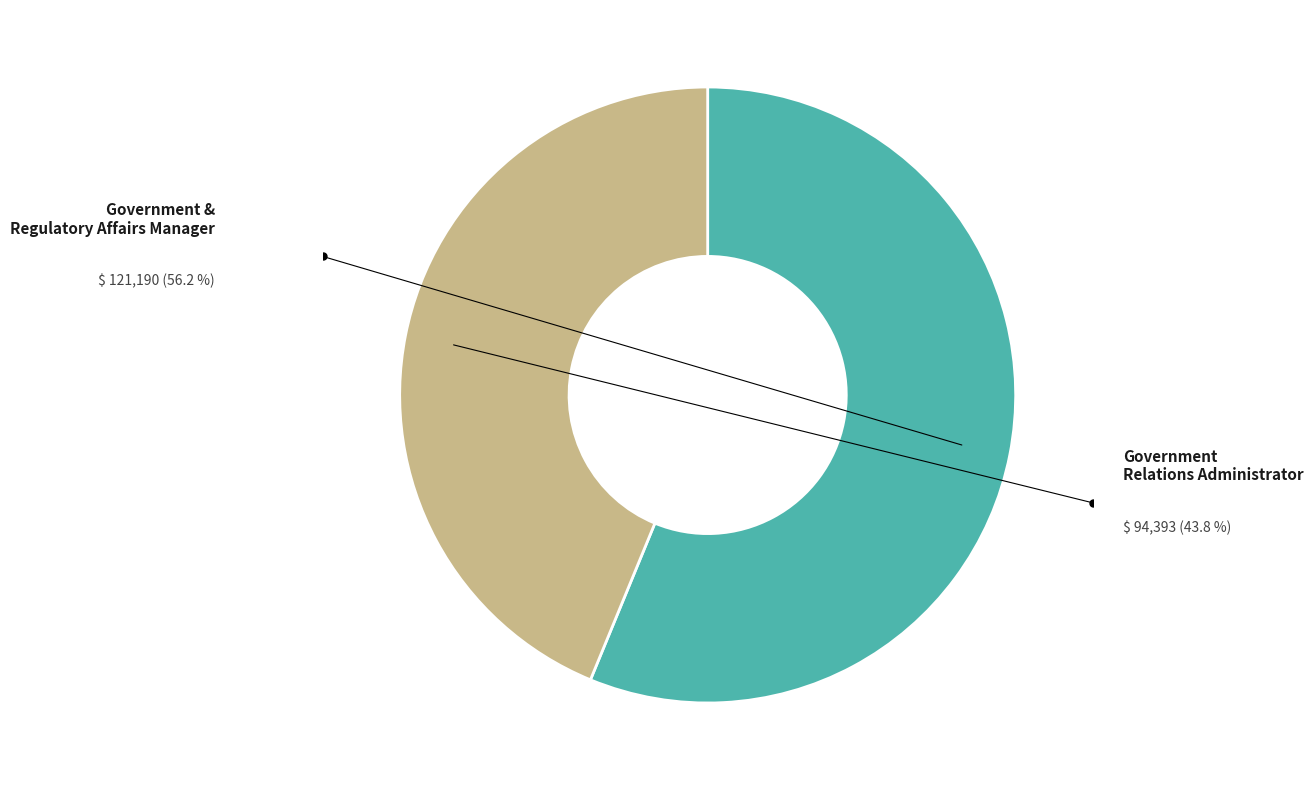

Combined, do Government & Regulatory Affairs Manager and Government Relations Administrator account for over 50%?

Yes